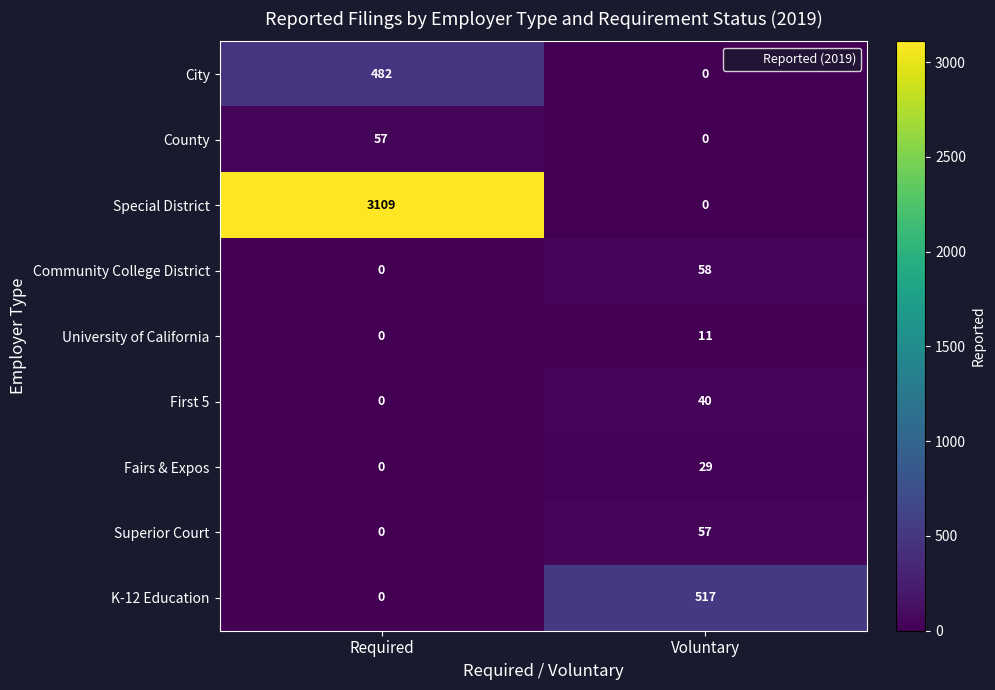

Rank the categories by City value from lowest to highest.

Voluntary, Required